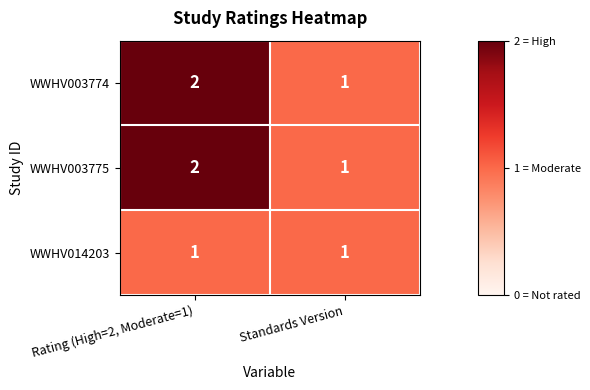

Reading left to right, what are all the values shown in this chart?

WWHV003774: 2	1
WWHV003775: 2	1
WWHV014203: 1	1